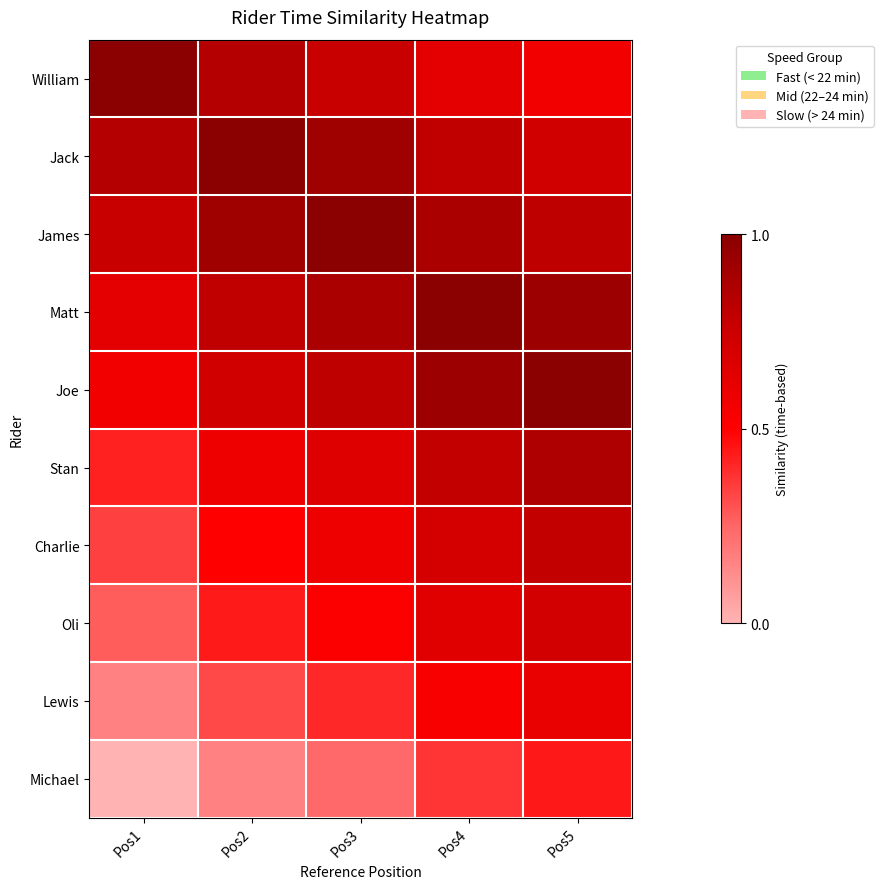

At which category is the sum across all series the highest?

Pos5